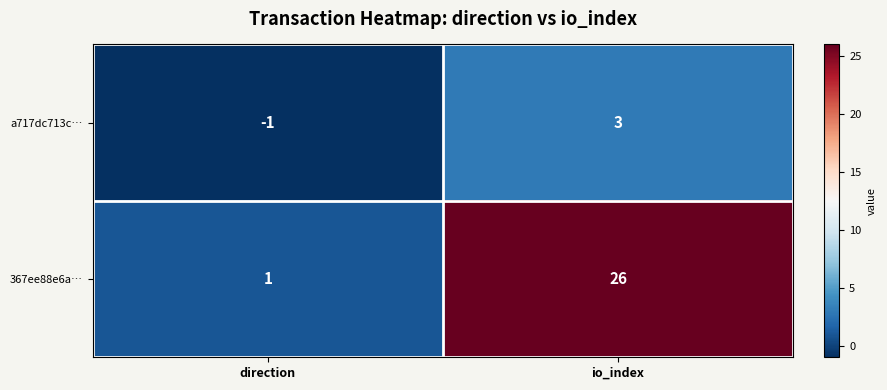

What is the approximate value of 367ee88e6a… at io_index, to the nearest 10?

30